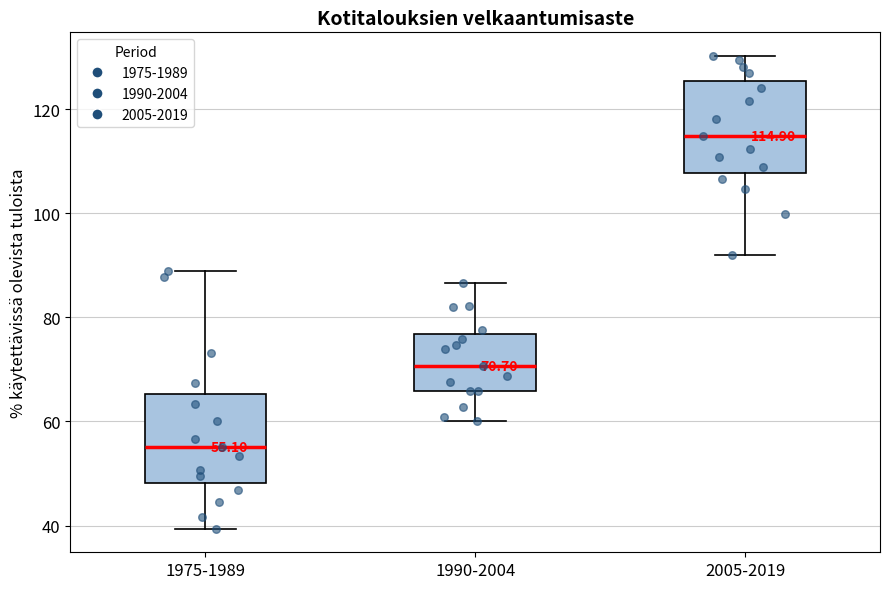

Which box's median line is the lowest?

1975-1989